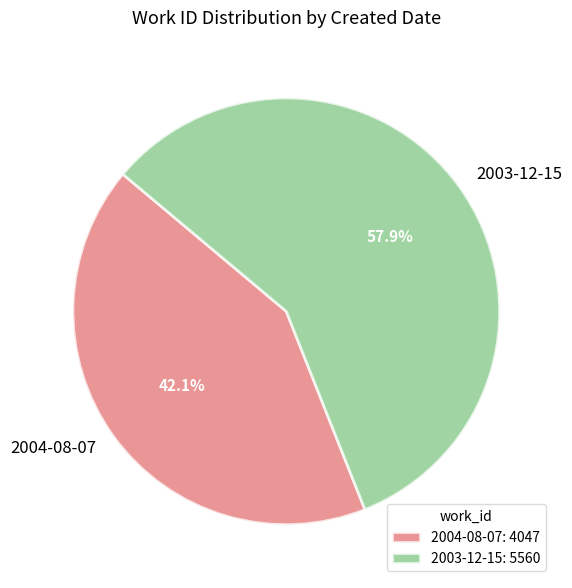

To the nearest percent, what percentage of the pie is 2004-08-07?

42%